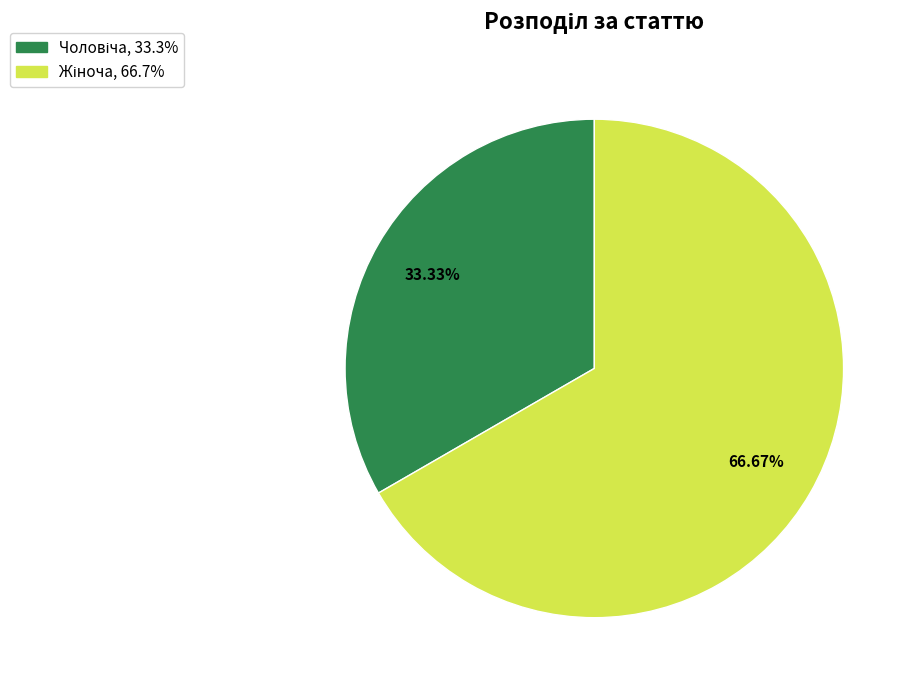

Is there a majority slice in this chart?

Yes